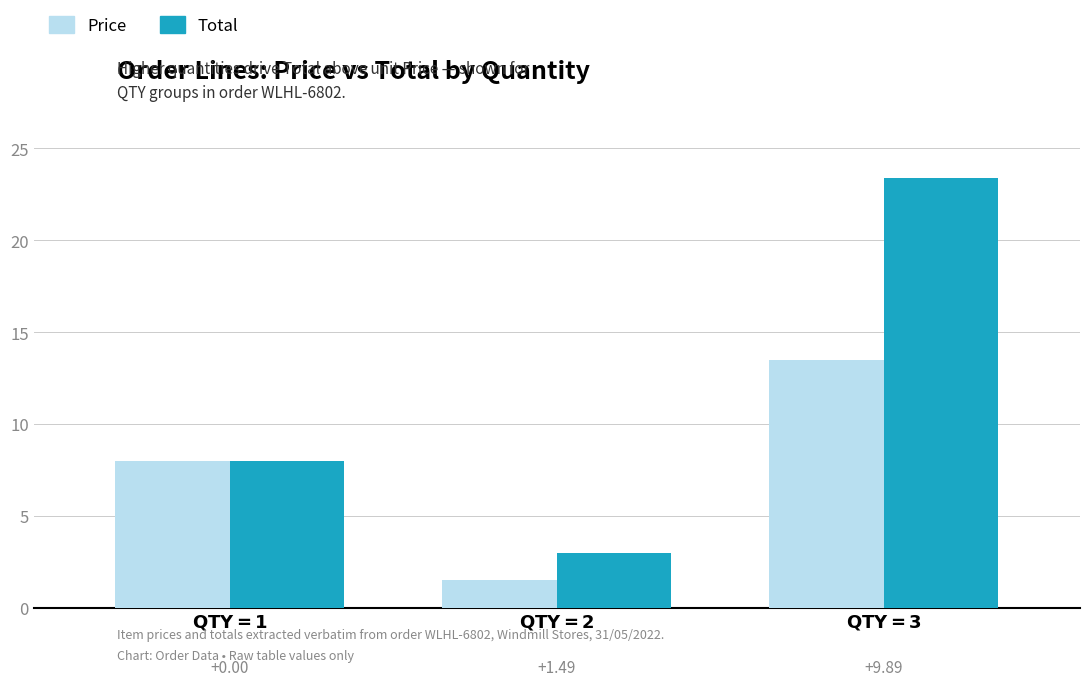

What are all the series names shown in the legend?

Price, Total